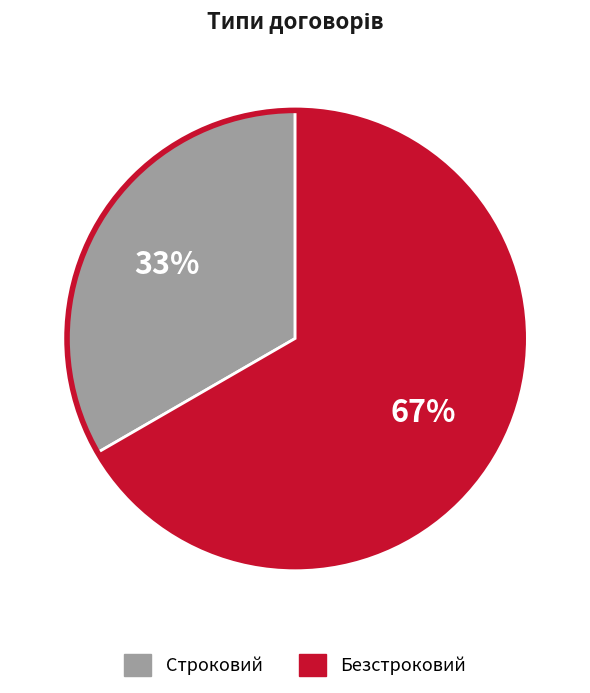

Combined, do Безстроковий and Строковий account for over 50%?

Yes